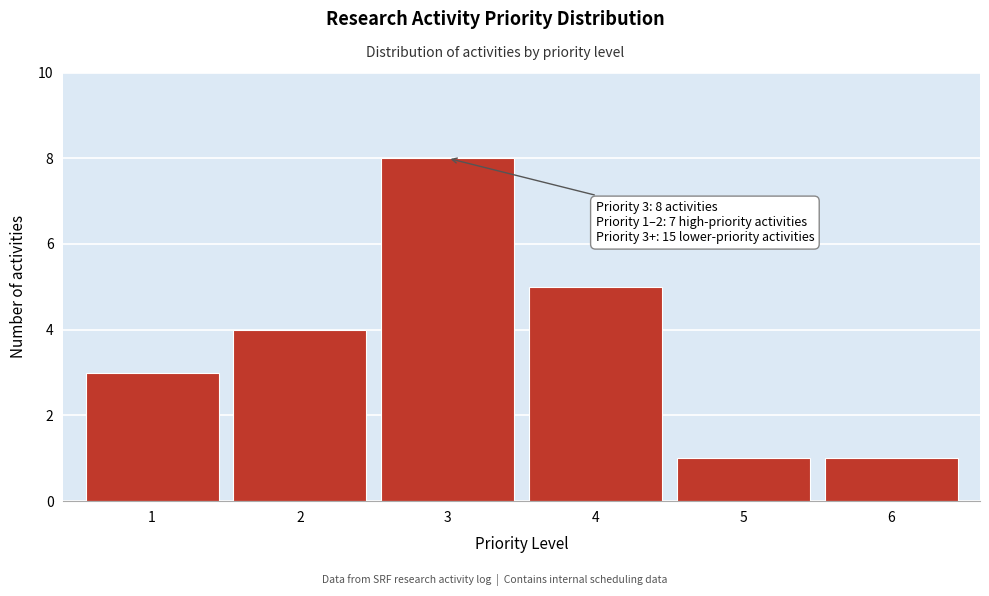

Reading left to right, transcribe all the data shown in this chart.

1=3	2=4	3=8	4=5	5=1	6=1